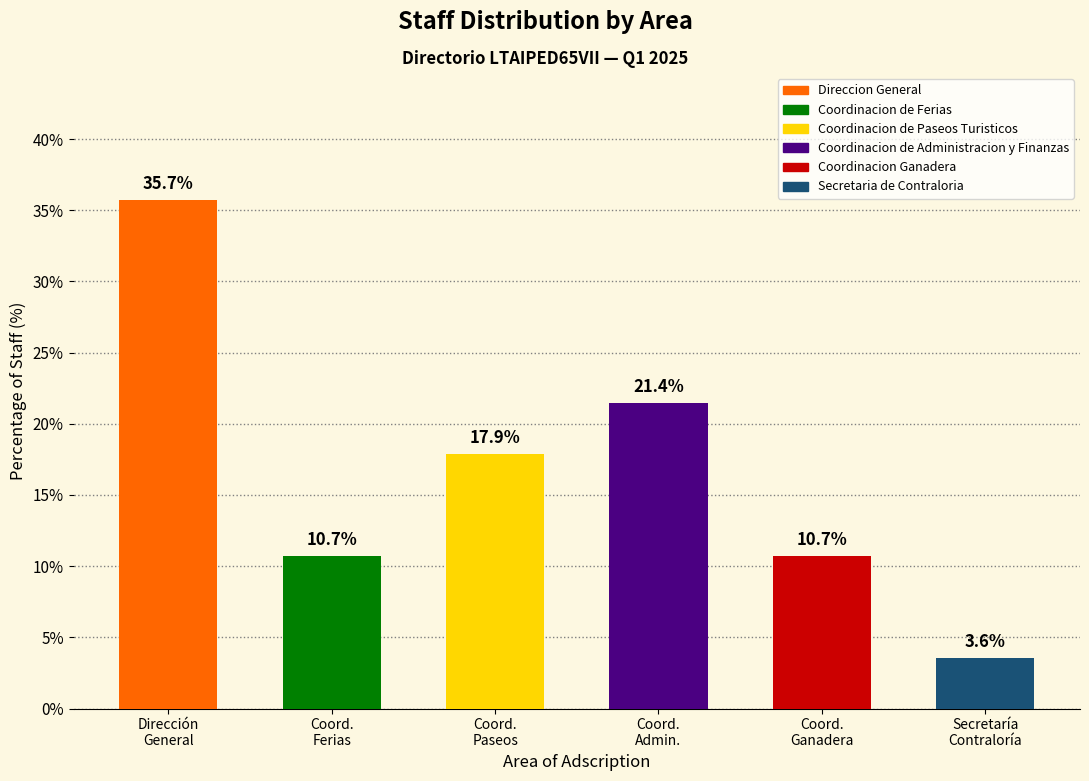

What is the label of the 3rd bar from the left?

Coord.
Paseos